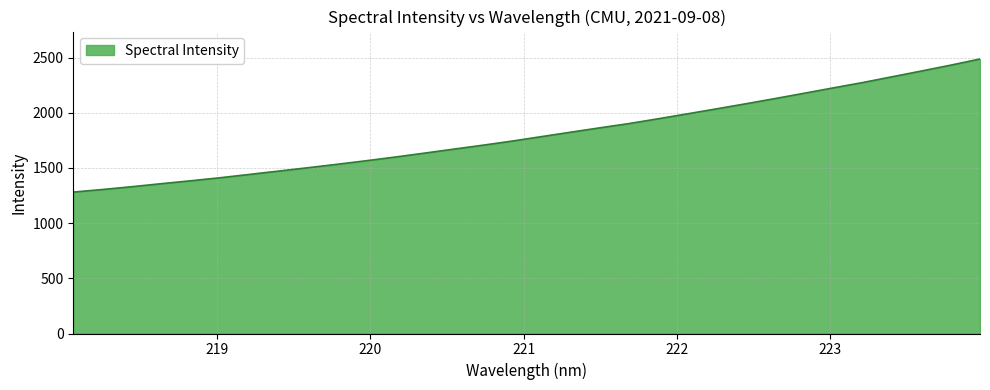

What is the average value?

1806.2